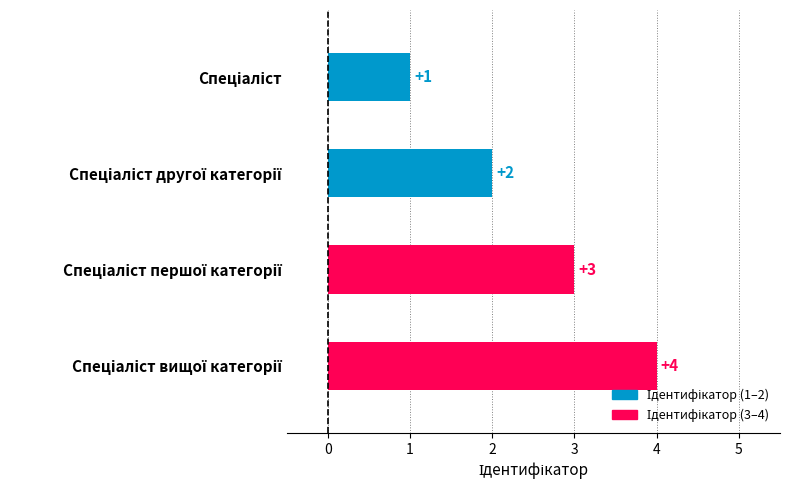

What is the sum of all values?

10